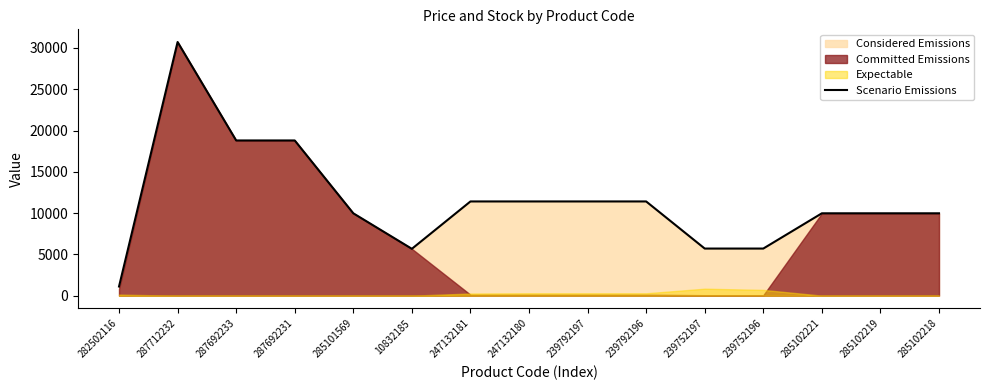

What value does the data have at 10832185?

5673.8